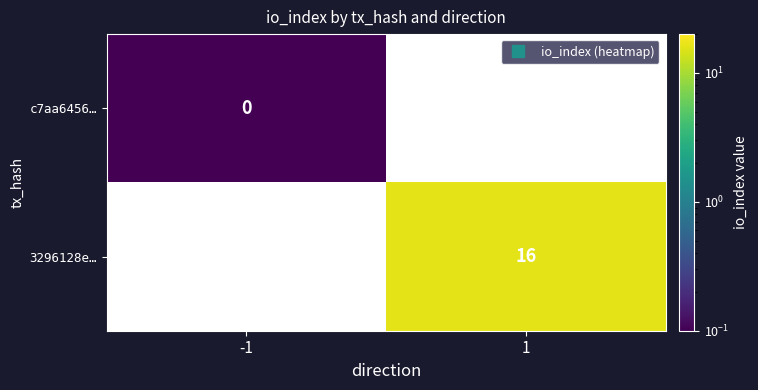

At how many categories does at least one series exceed 13?

1